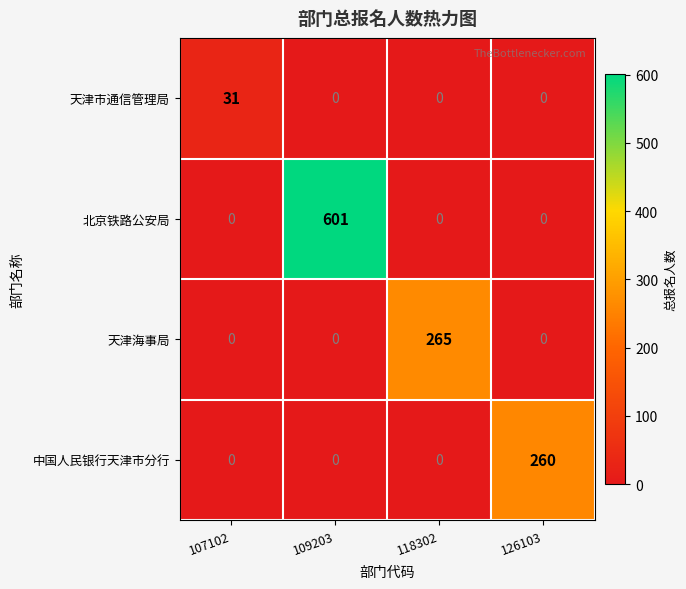

What is the greatest value displayed?

601